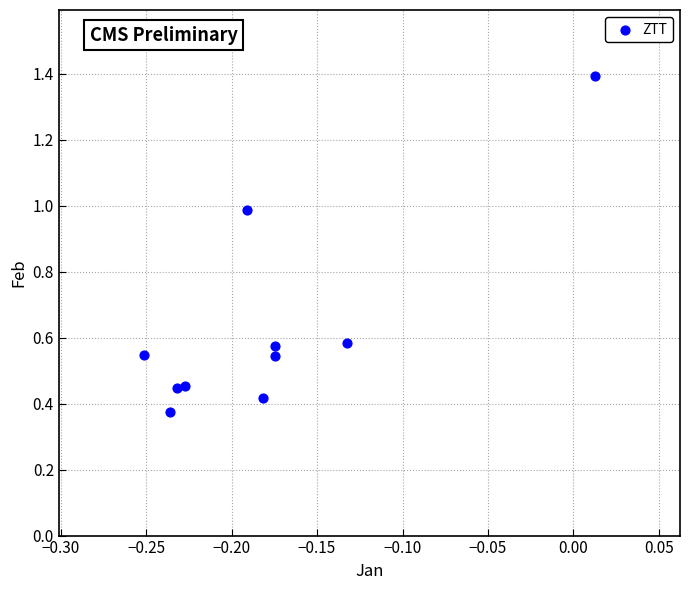

What is the range of X values (max minus min)?

0.3